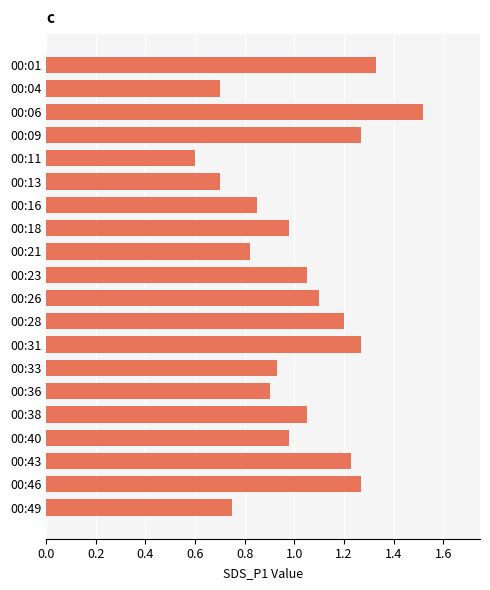

What is the sum of all values?

20.5